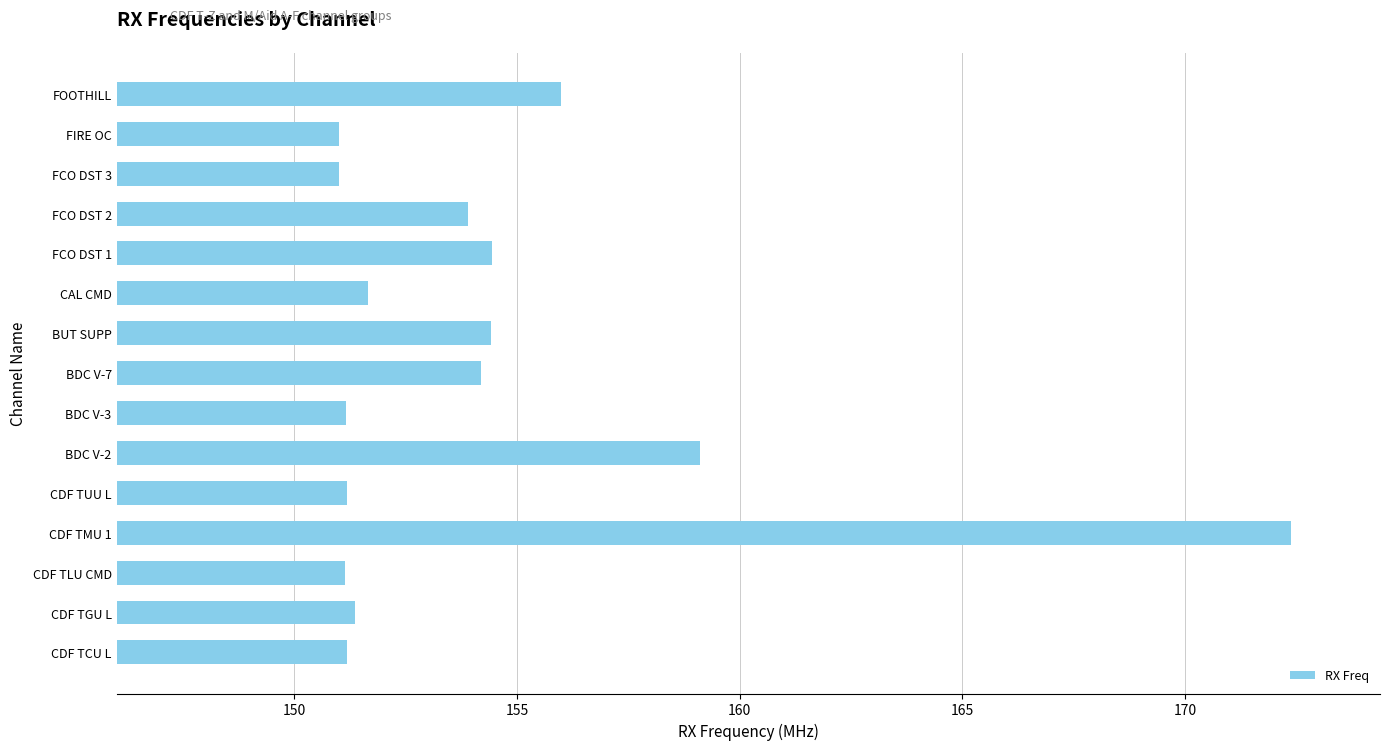

What is the change in value from BDC V-7 to FOOTHILL?

+1.8